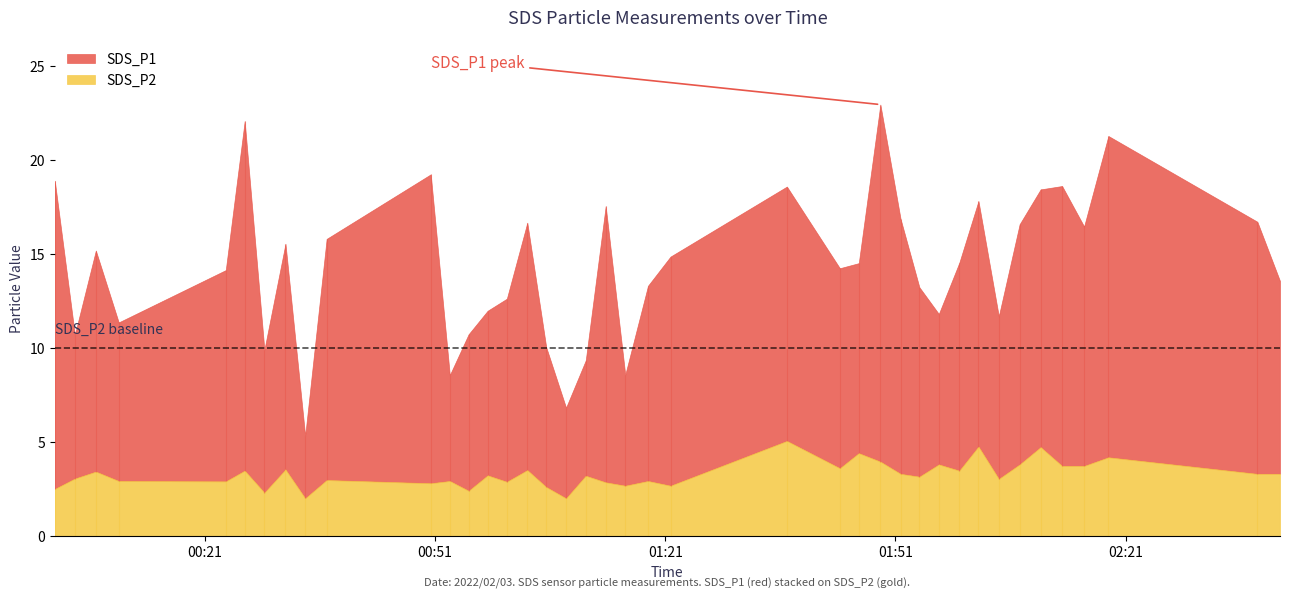

What is the total value across all series at 24?

14.2